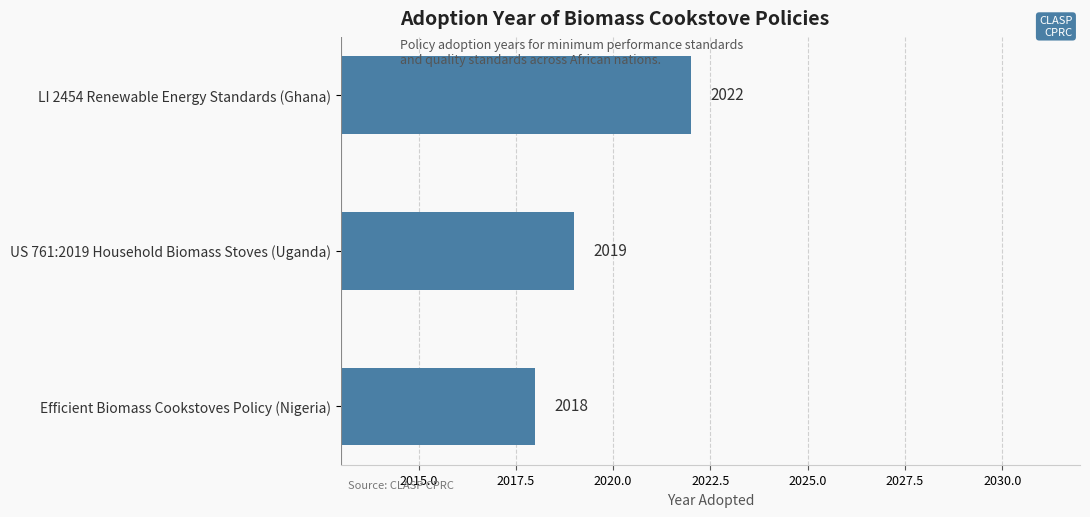

True or false: the data shows 2018 at Efficient Biomass Cookstoves Policy (Nigeria).

True